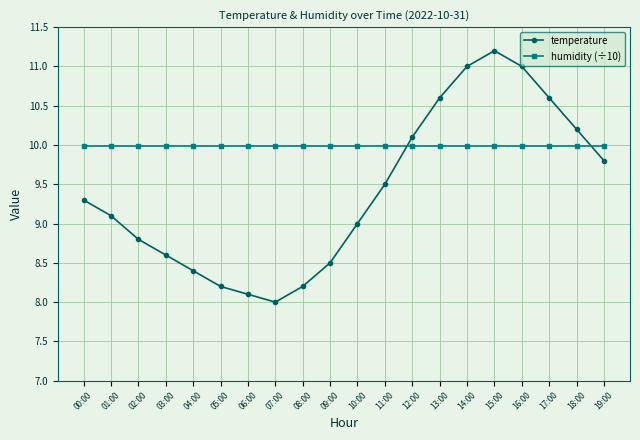

At which label does temperature first exceed 9?

00:00